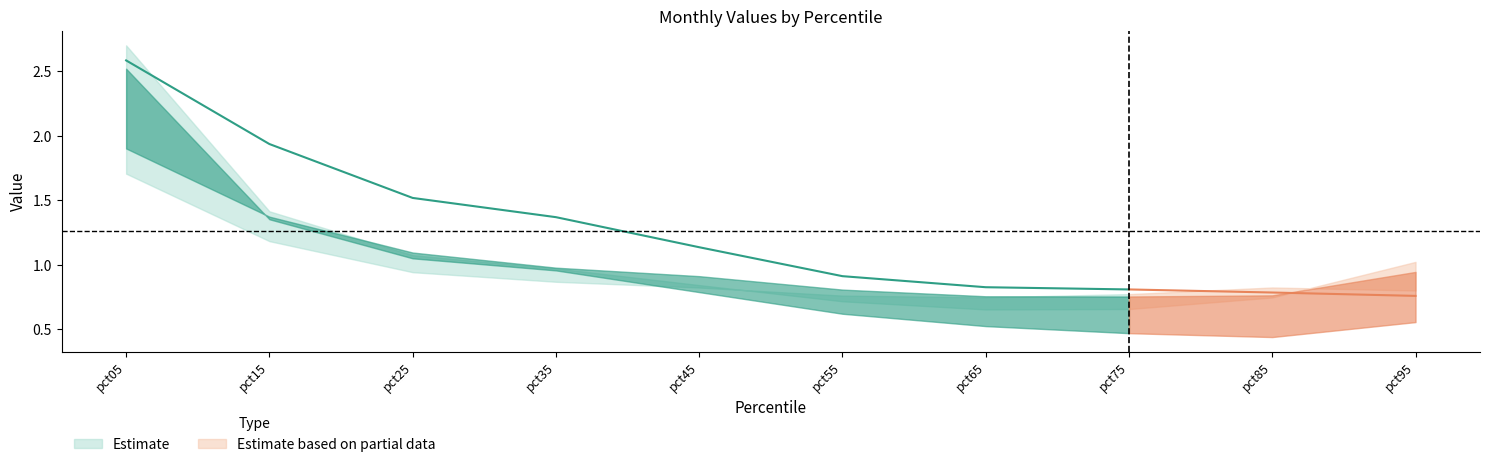

Between pct25 and pct65, which is larger?

pct25